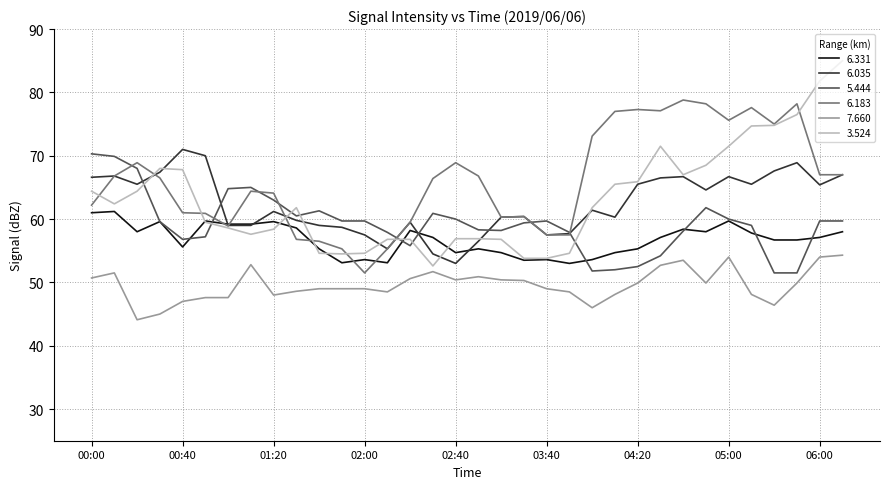

Rank the series by their maximum value, from highest to lowest.

3.524, 6.183, 6.035, 5.444, 6.331, 7.660